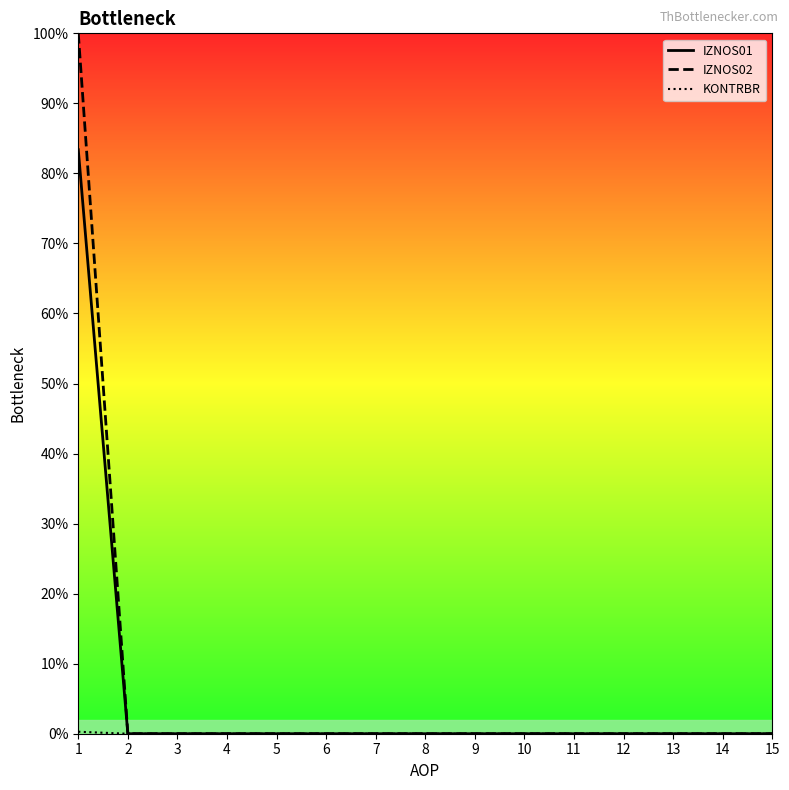

Between 11 and 14, which is larger?

11